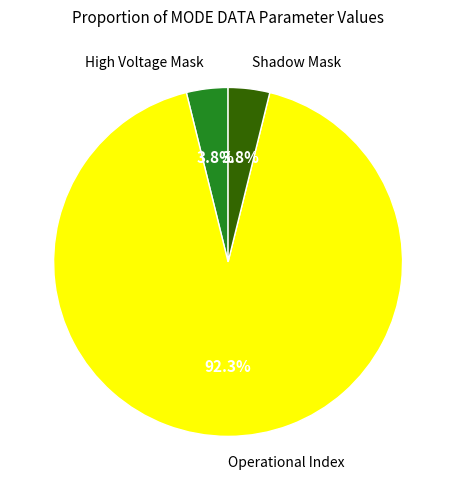

Does any single category account for the majority?

Yes